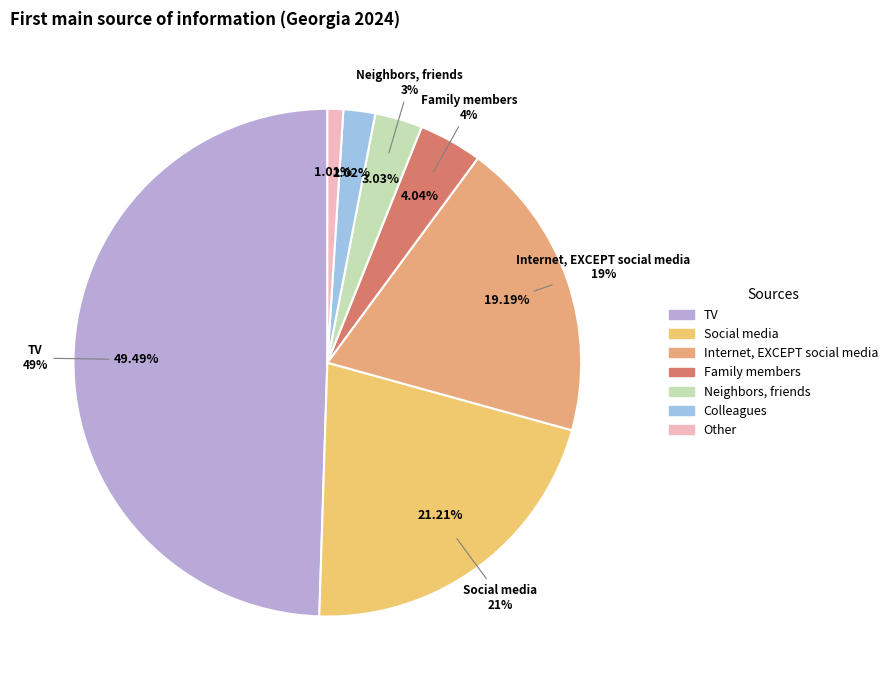

What percentage is NOT represented by Social media?

78.8%